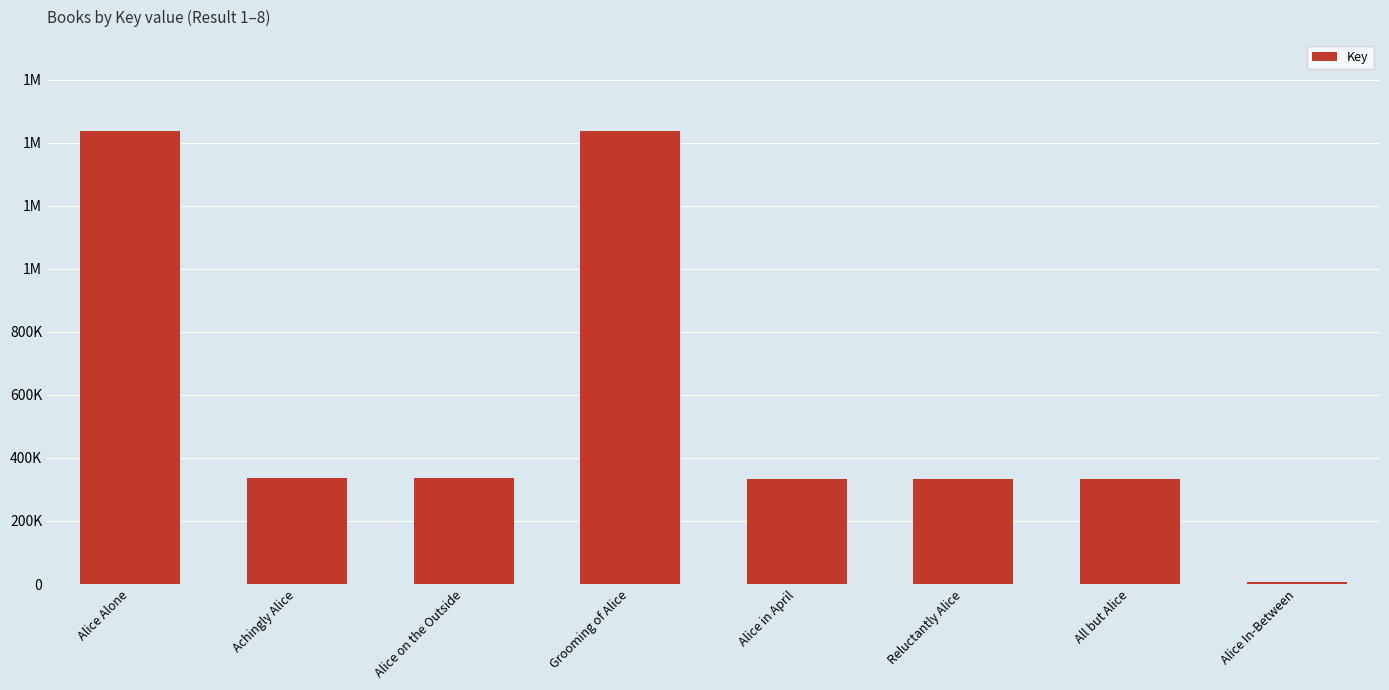

Reading left to right, extract all data points from this chart.

Alice Alone=1438621	Achingly Alice=335861	Alice on the Outside=335869	Grooming of Alice=1438599	Alice in April=332508	Reluctantly Alice=332297	All but Alice=332453	Alice In-Between=6581